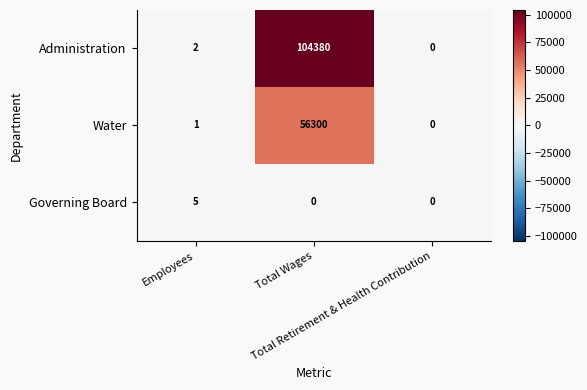

How many distinct data groups are displayed?

3